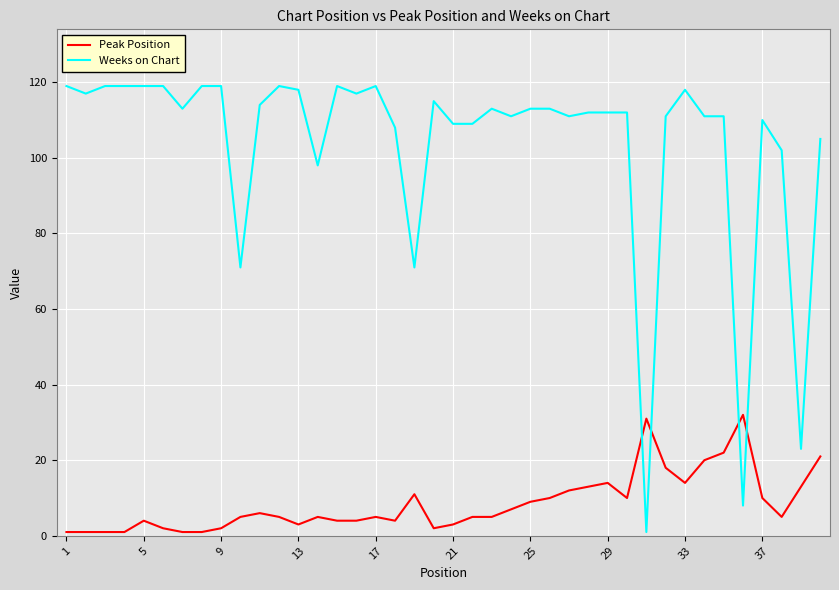

Which series has the largest total across all categories?

Weeks on Chart